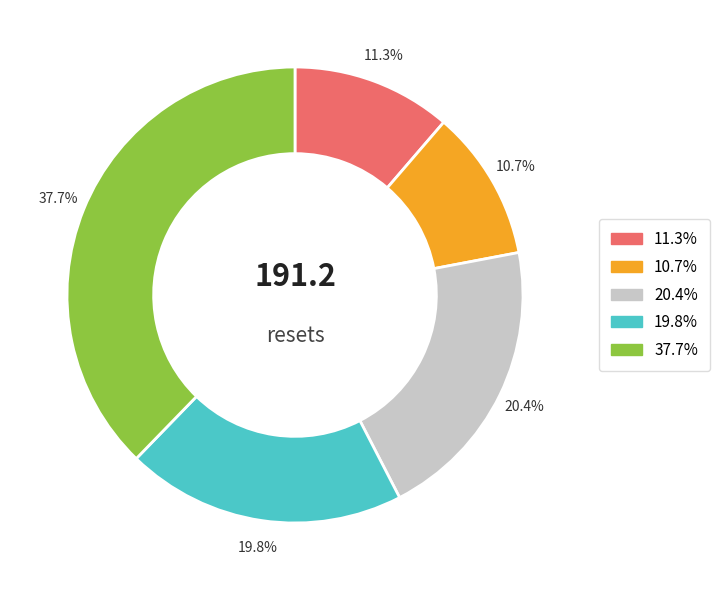

Does any single category account for the majority?

No